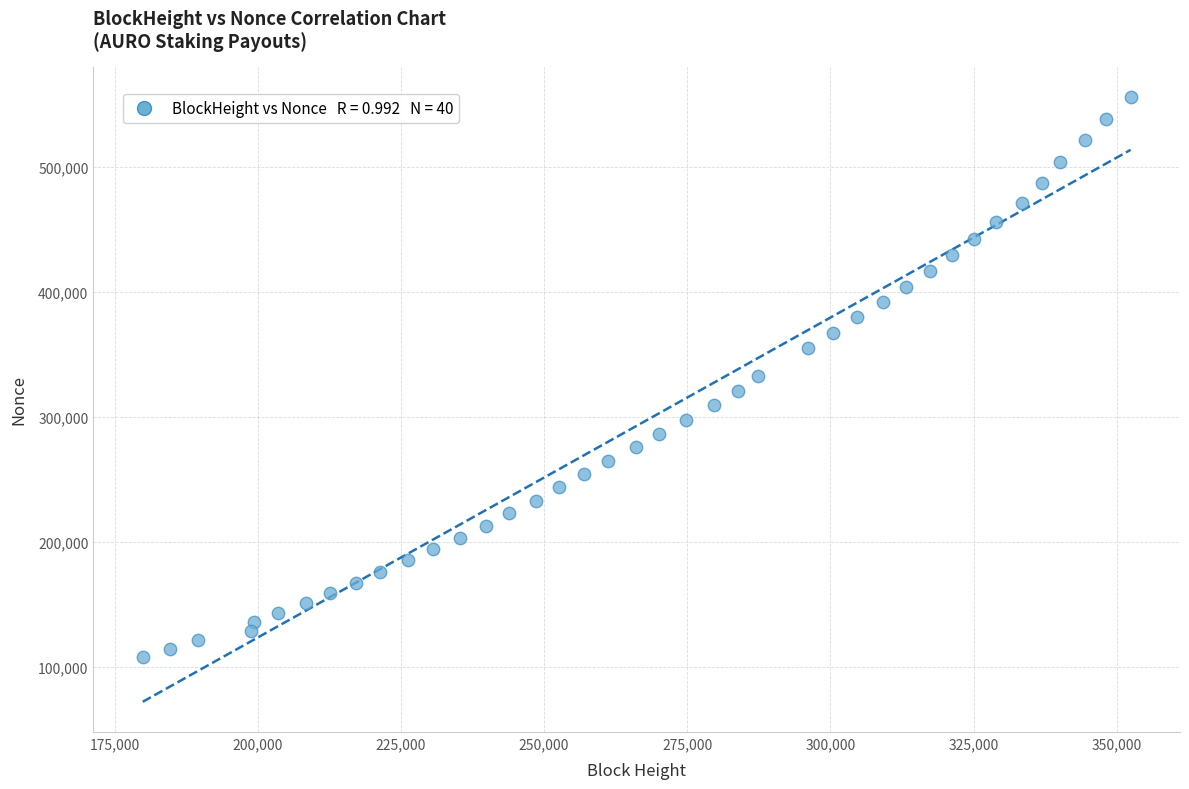

What is the range of X values (max minus min)?

172528